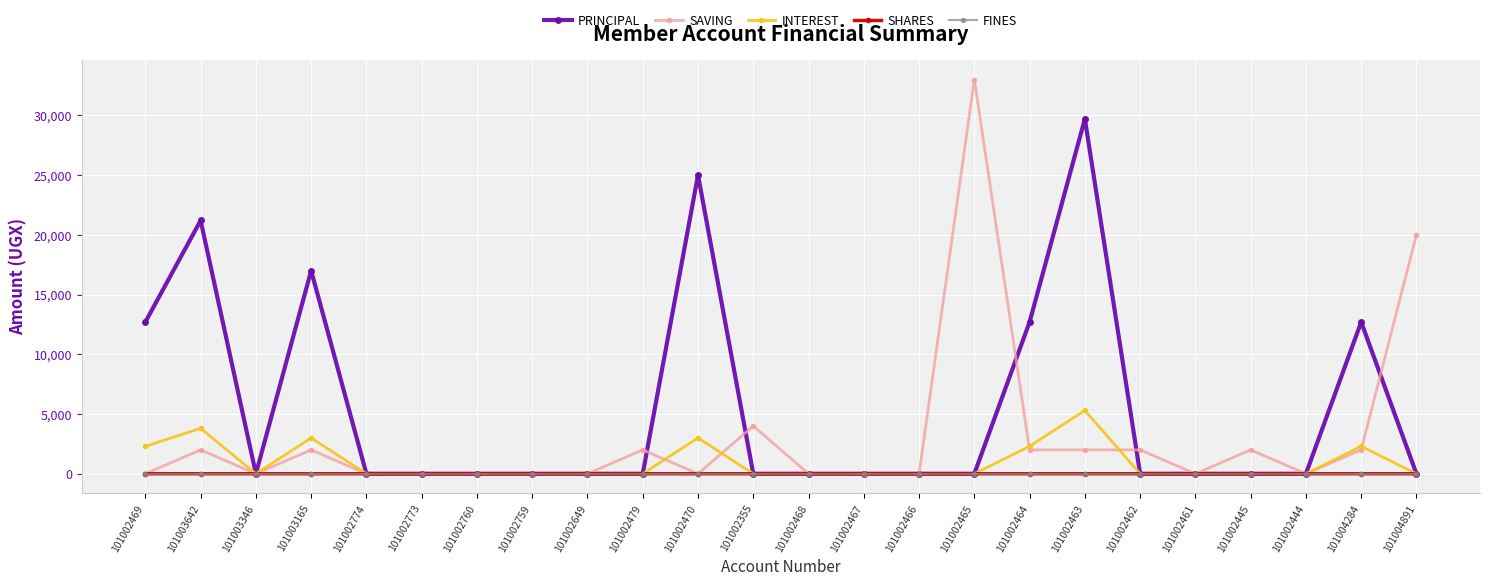

How many SHARES values are between 0 and 1?

24